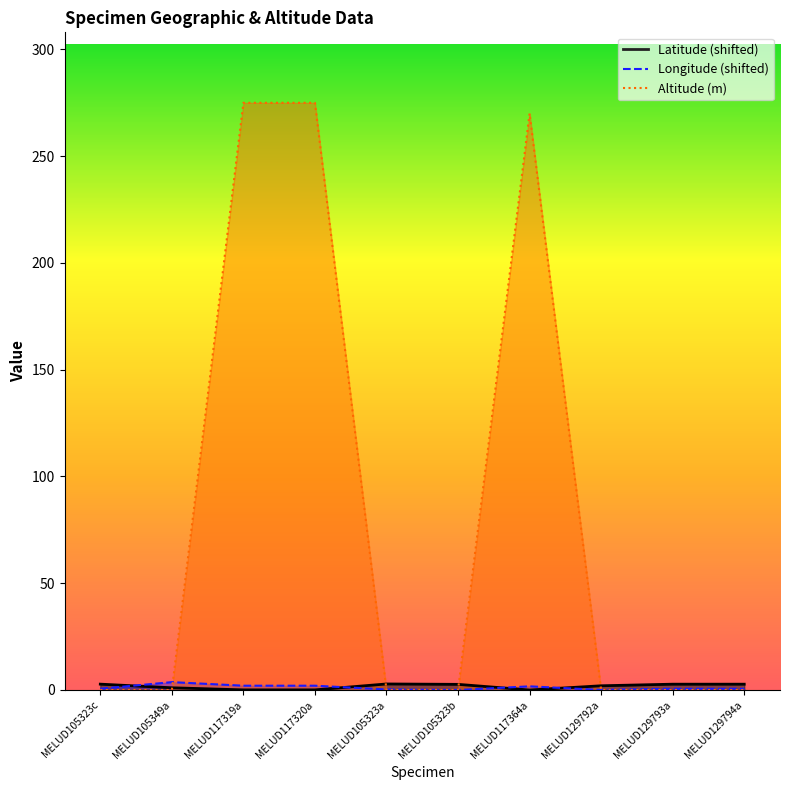

What are all the series names shown in the legend?

Latitude, Longitude, Altitude